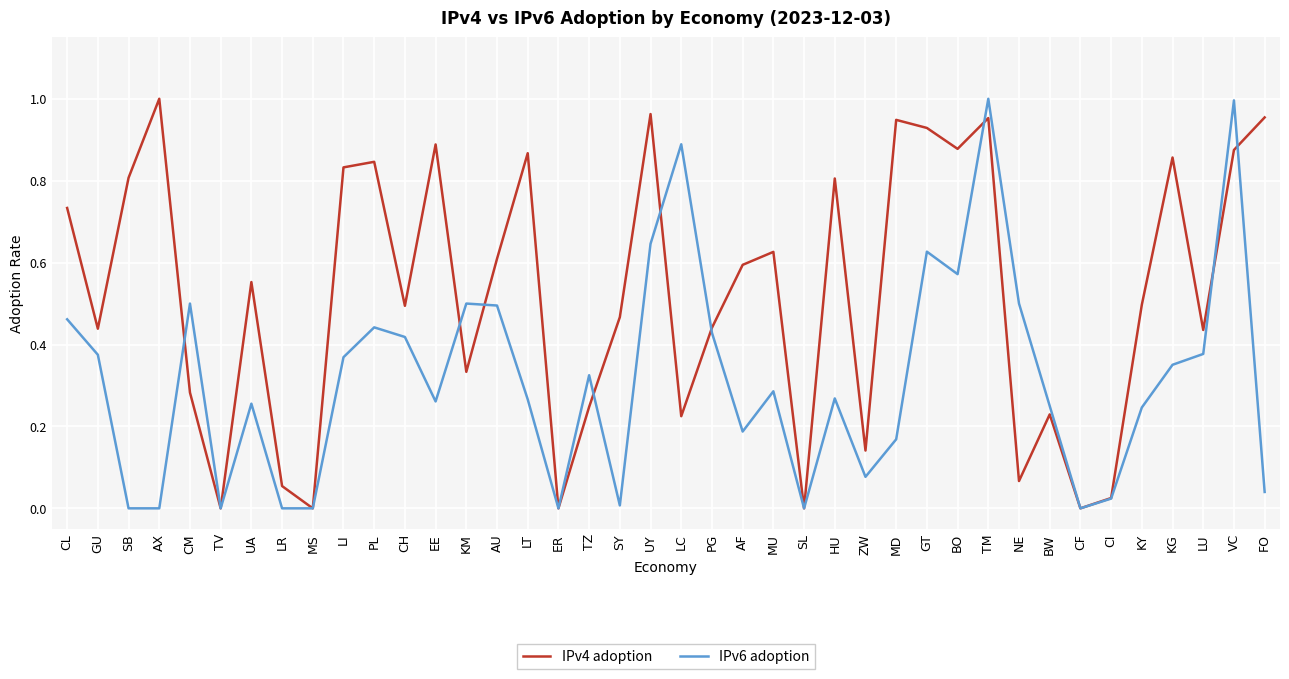

True or false: IPv6 adoption has a value of 0.2 at GT.

False